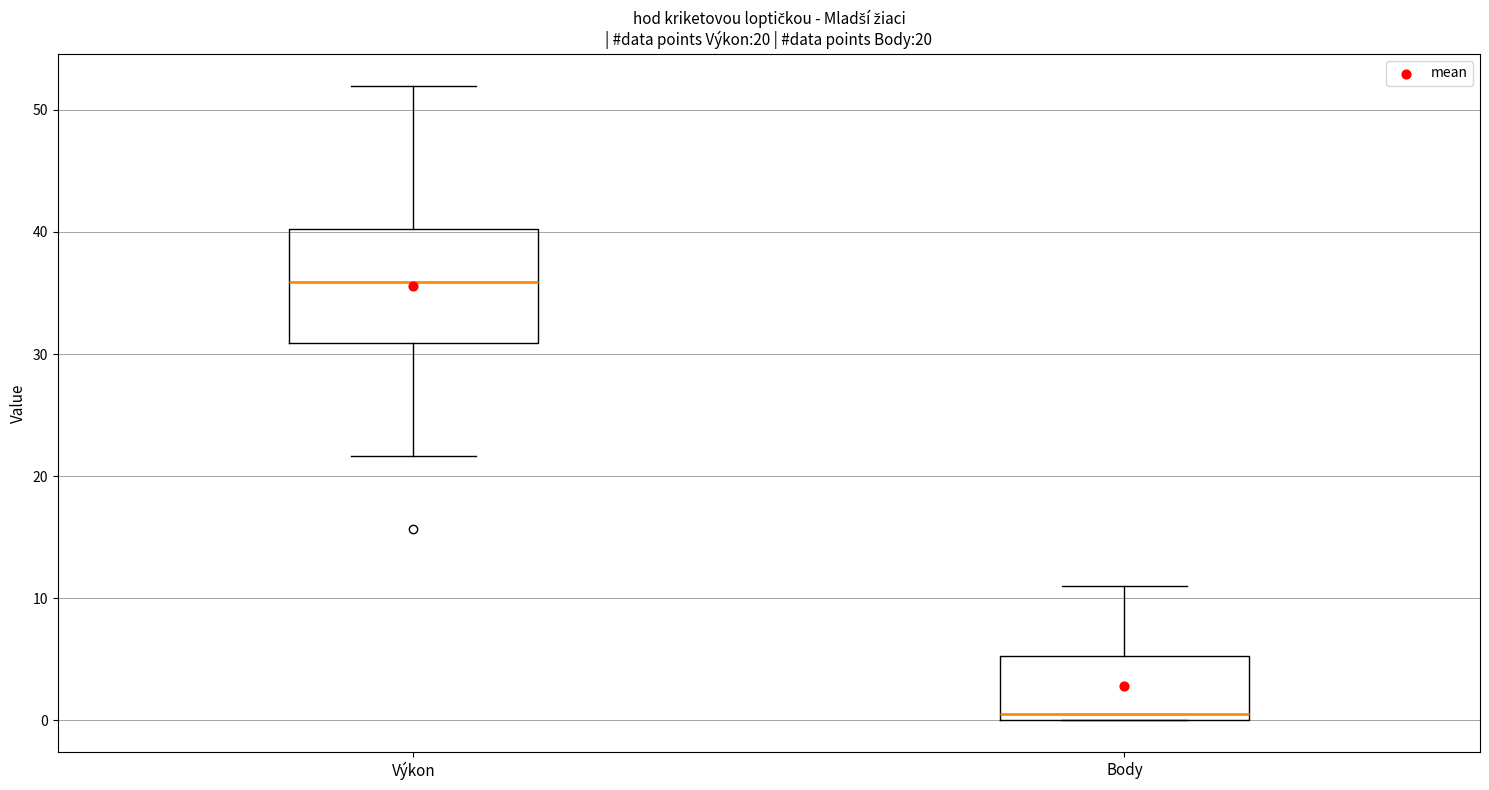

Which box has the lowest median line?

Body